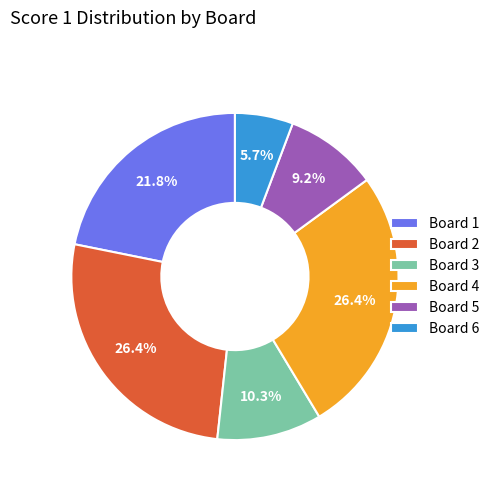

To the nearest percent, what is the average slice percentage?

17%